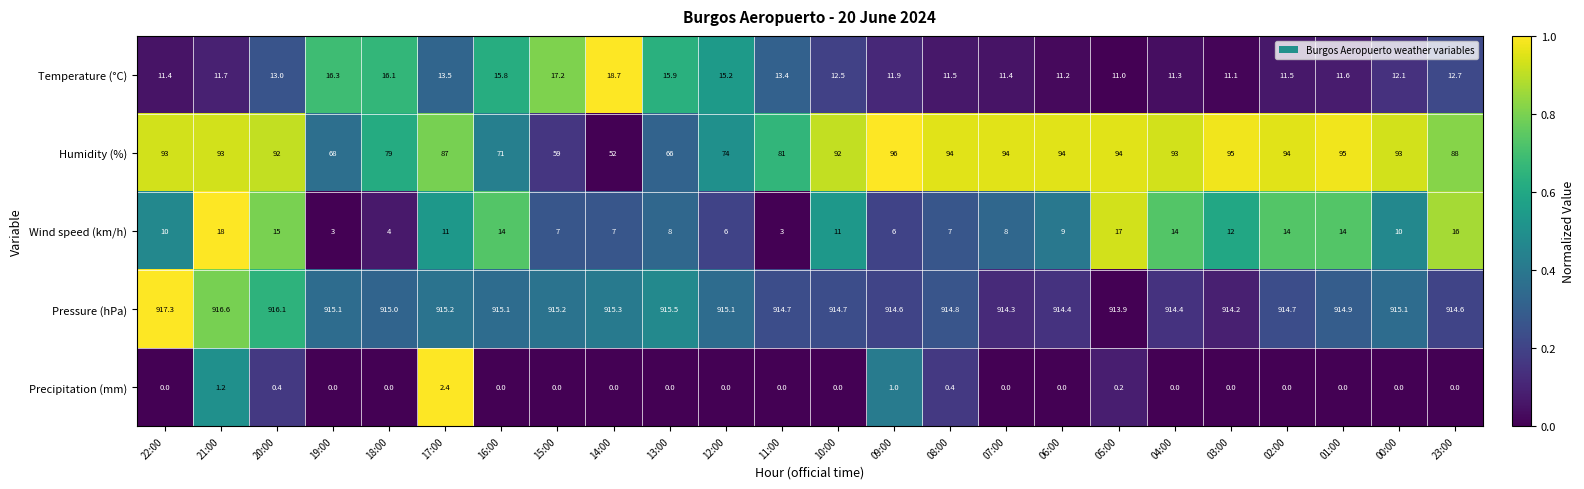

Count the number of categories in the chart.

24